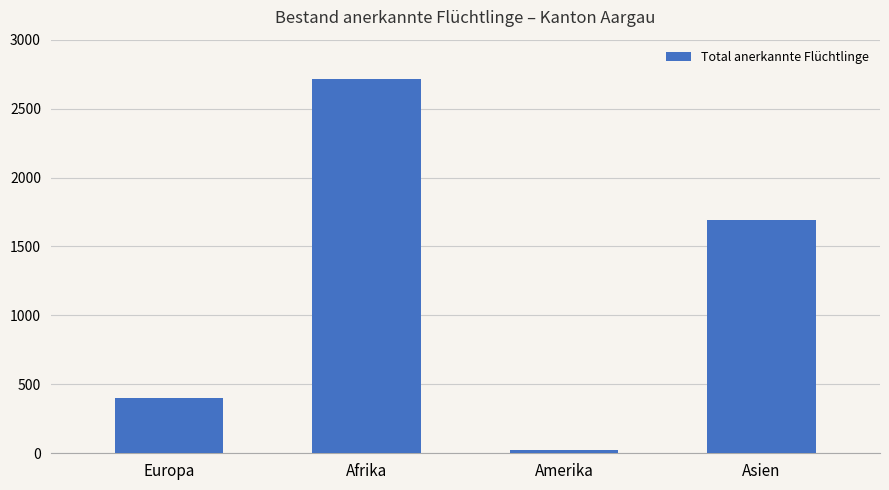

What is the difference between the second highest and minimum values?

1670